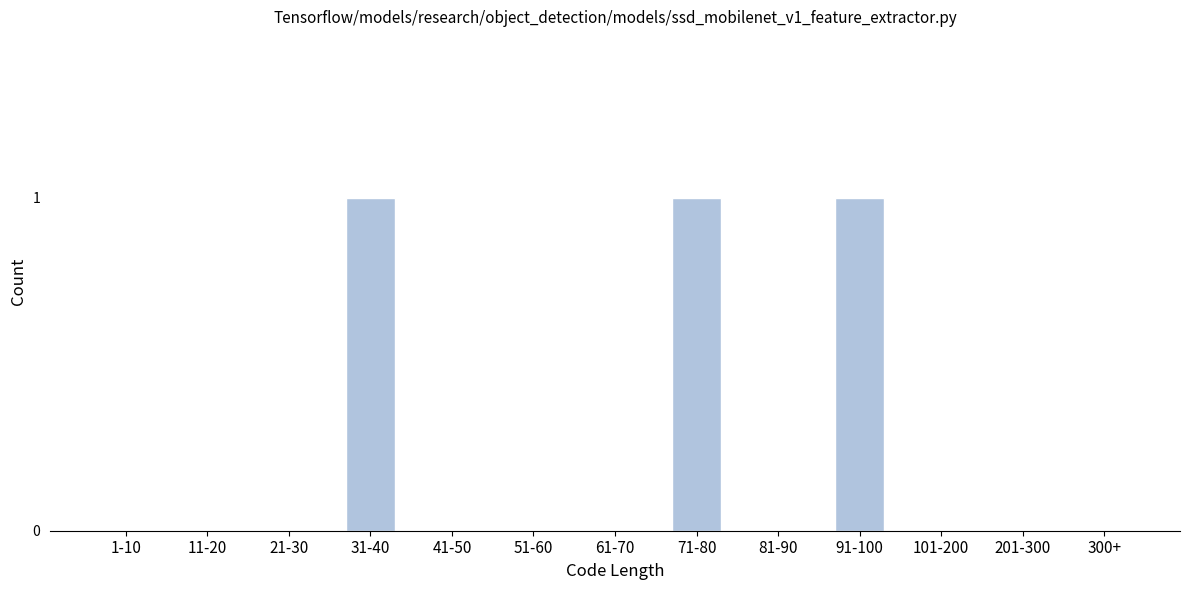

What is the sum of all values?

3